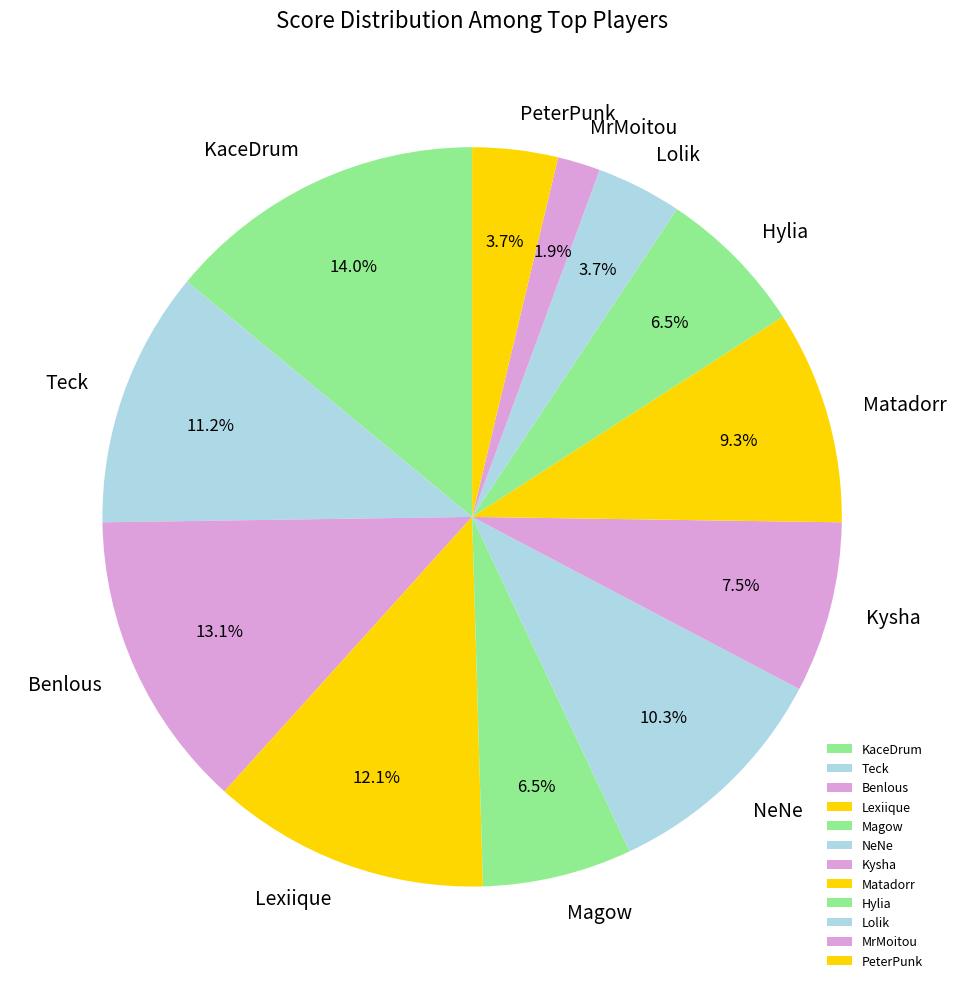

Does Lexiique account for over 50% of the chart?

No